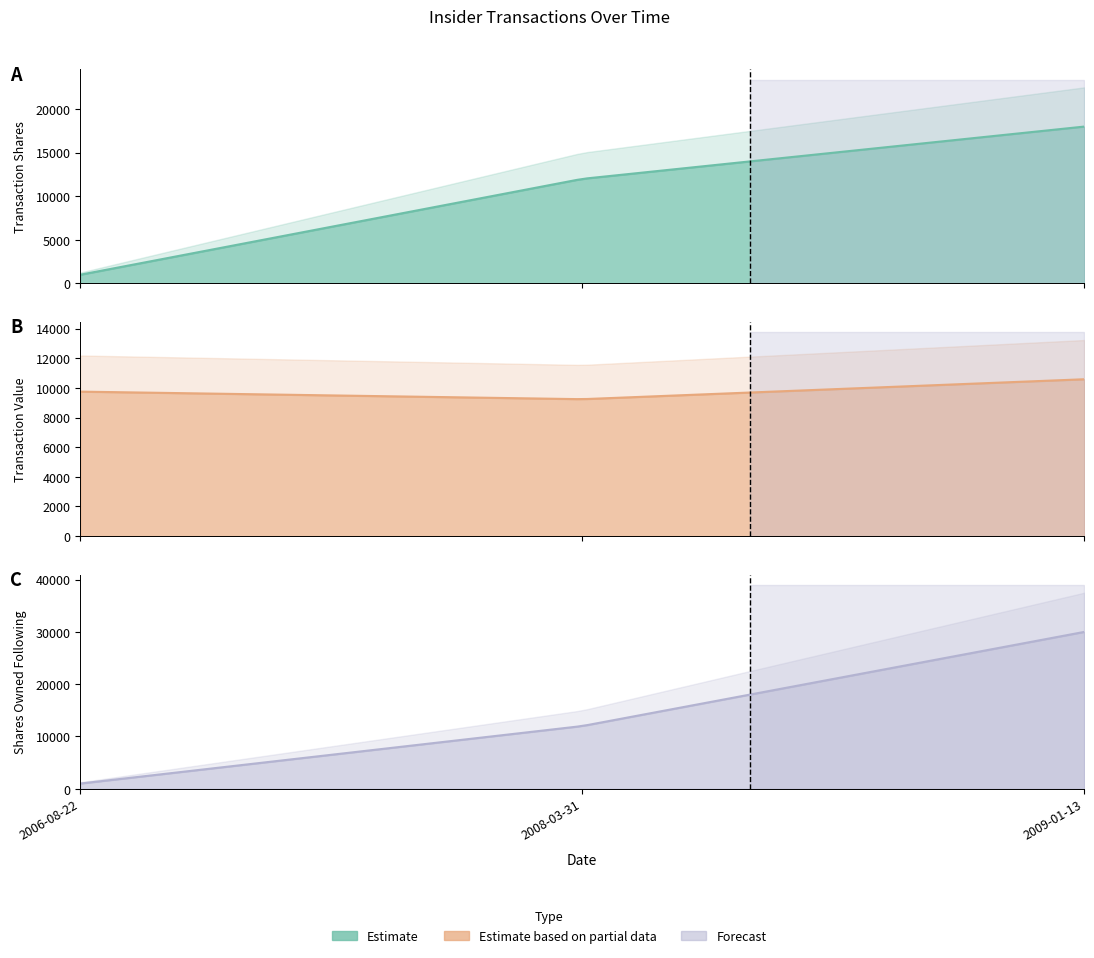

True or false: sharesOwnedFollowingTransaction has a value of 434 at 2006-08-22.

False